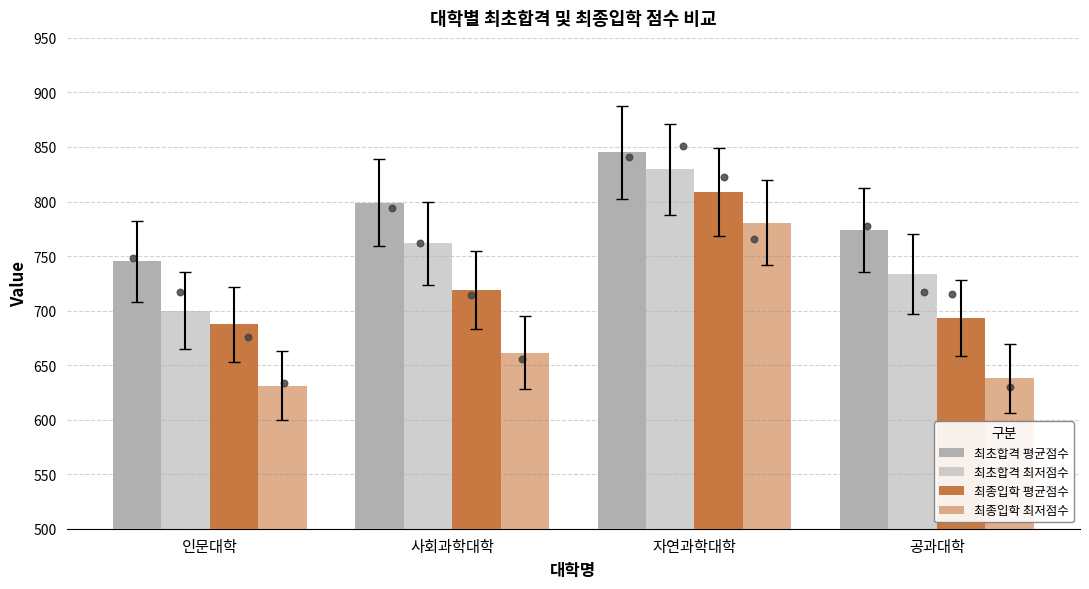

Which series contains the lowest Y value?

최종입학 최저점수